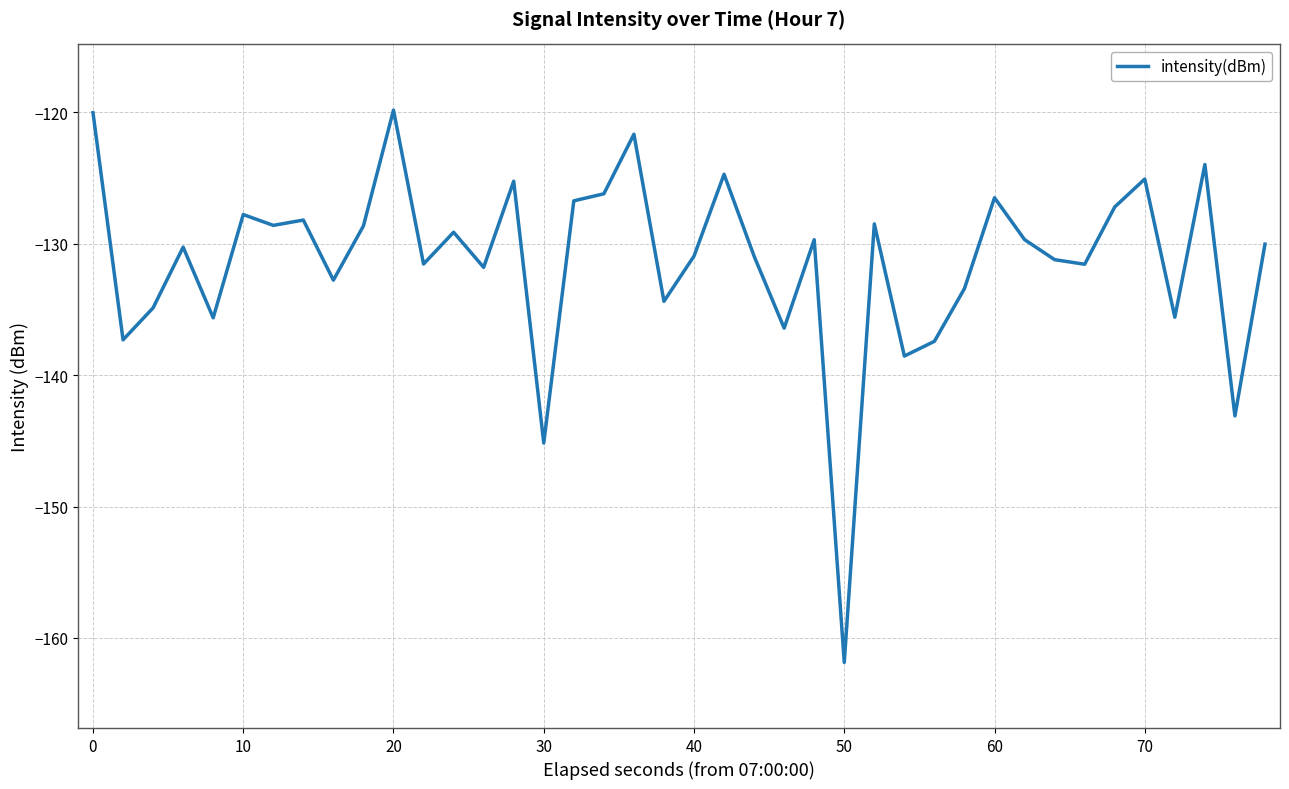

What is the maximum value shown in the chart?

-119.8